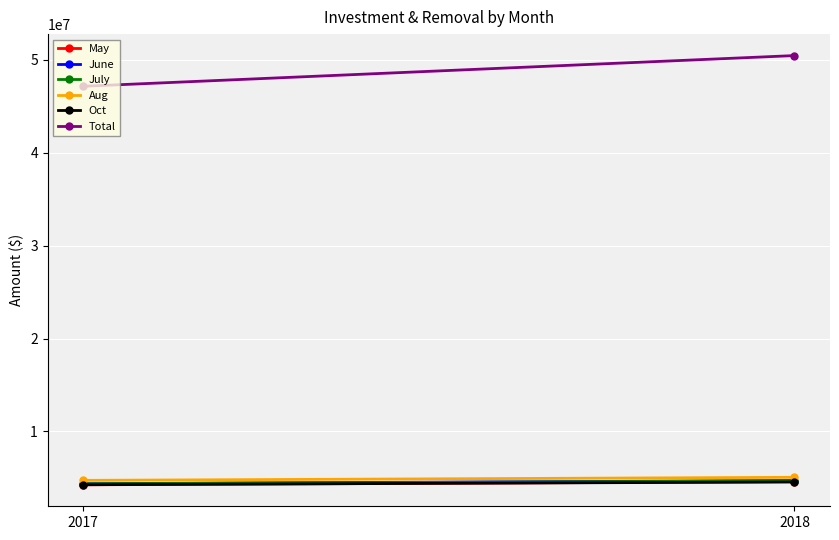

At how many categories does at least one series exceed 17271902?

2